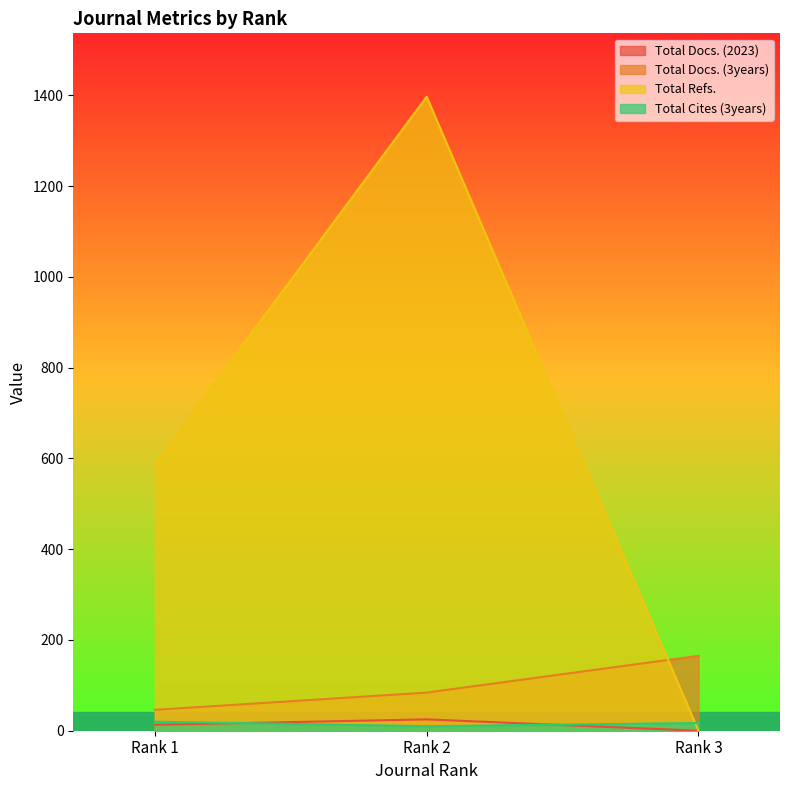

What is the highest value of the Total Cites (3years) series?

20